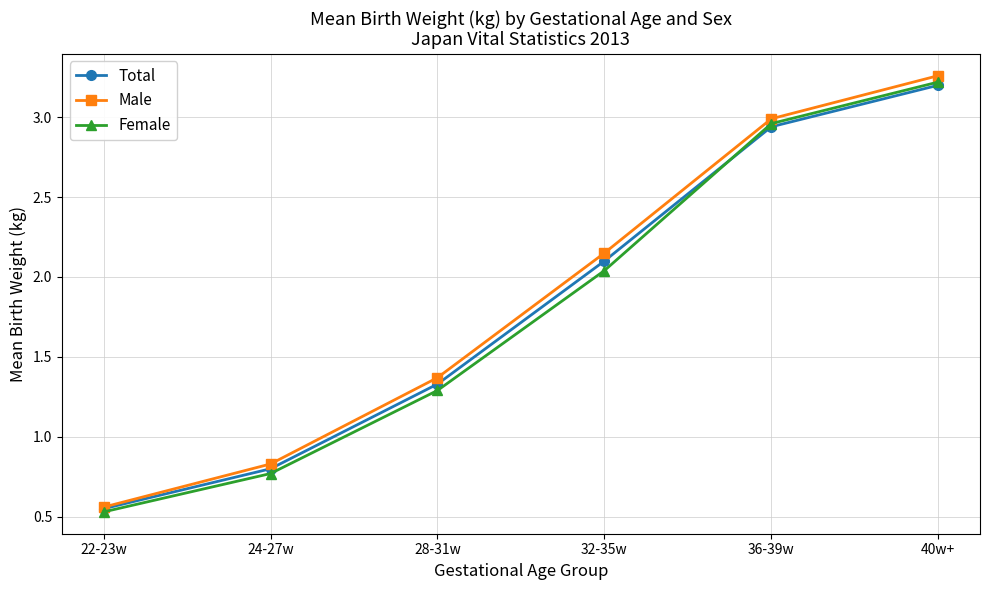

What is the label of the 2nd point from the left?

24-27w